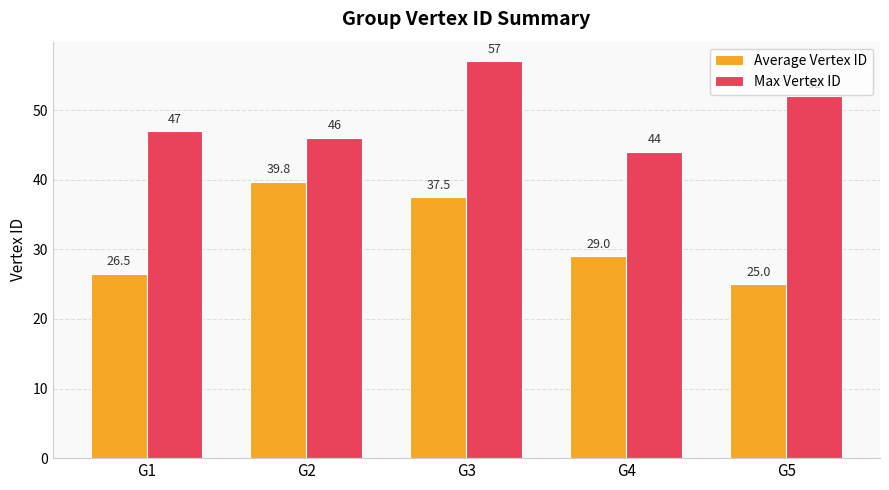

How many data points in Max Vertex ID are less than 47?

2